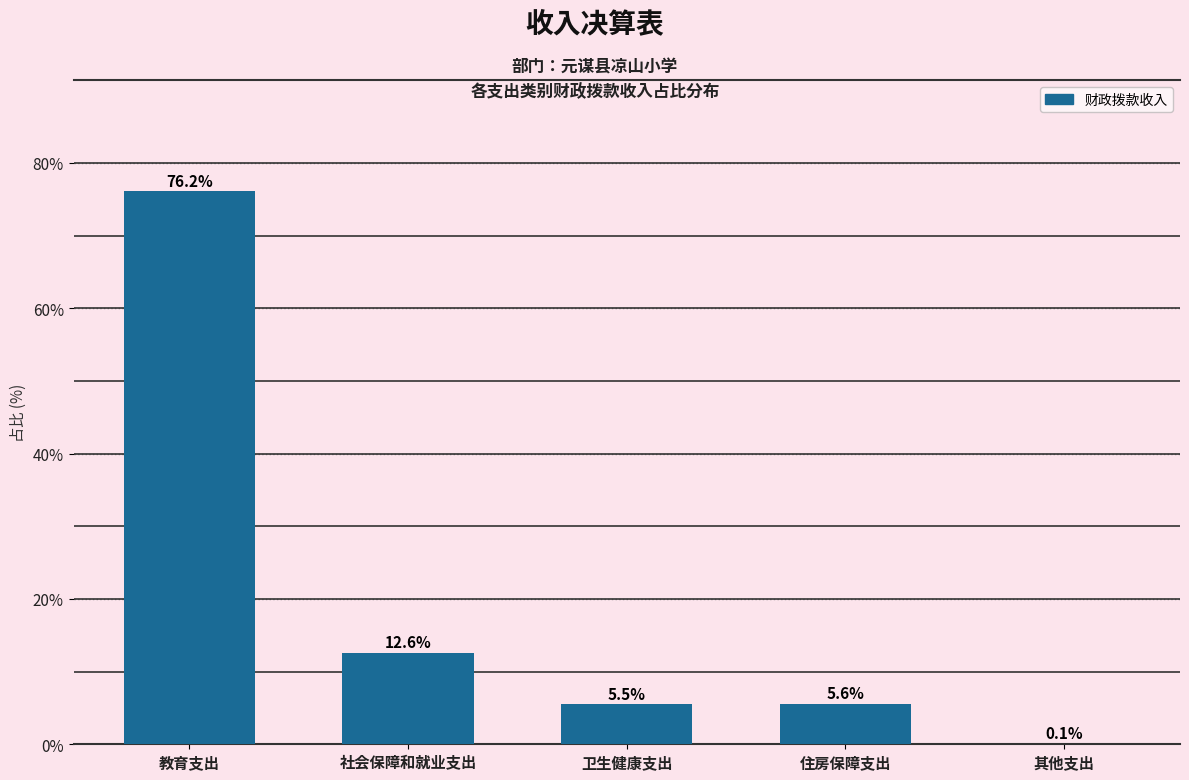

Reading left to right, transcribe all the data shown in this chart.

教育支出=76.2	社会保障和就业支出=12.6	卫生健康支出=5.5	住房保障支出=5.6	其他支出=0.1